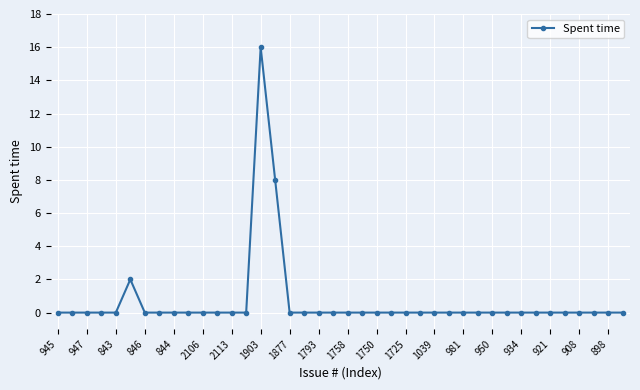

What is the greatest value displayed?

16